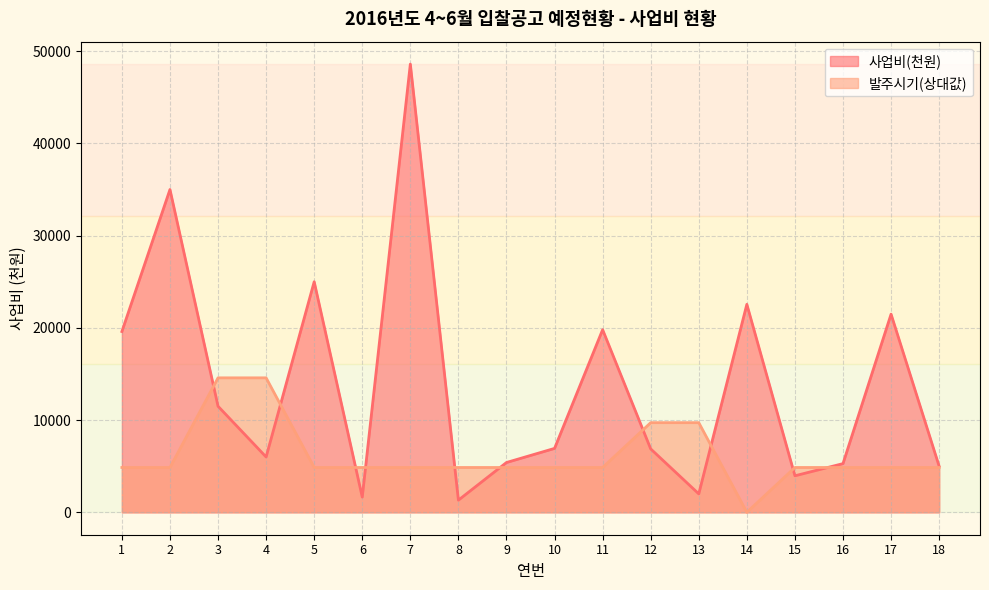

What is the highest value of the 발주시기 series?

14580